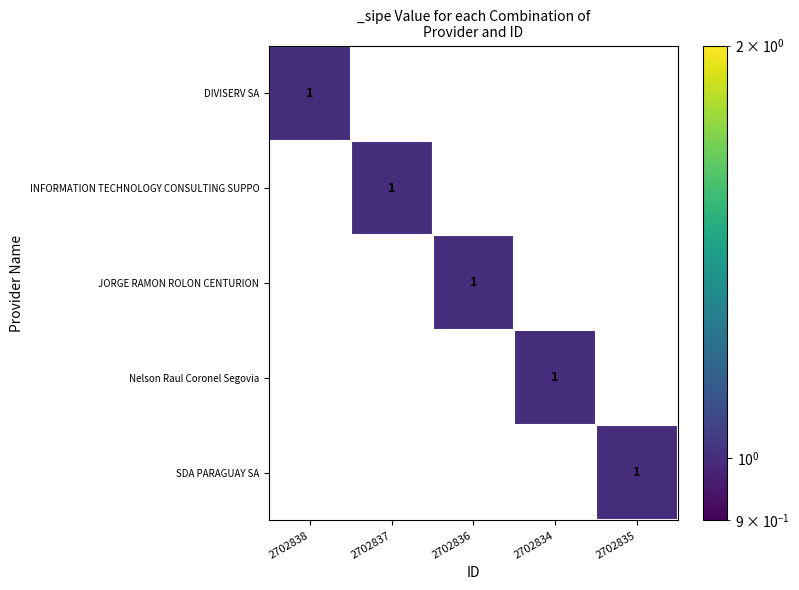

Reading left to right, transcribe all the data shown in this chart.

DIVISERV SA: 2702838=1	2702837=0	2702836=0	2702834=0	2702835=0
INFORMATION TECHNOLOGY CONSULTING SUPPO: 2702838=0	2702837=1	2702836=0	2702834=0	2702835=0
JORGE RAMON ROLON CENTURION: 2702838=0	2702837=0	2702836=1	2702834=0	2702835=0
Nelson Raul Coronel Segovia: 2702838=0	2702837=0	2702836=0	2702834=1	2702835=0
SDA PARAGUAY SA: 2702838=0	2702837=0	2702836=0	2702834=0	2702835=1